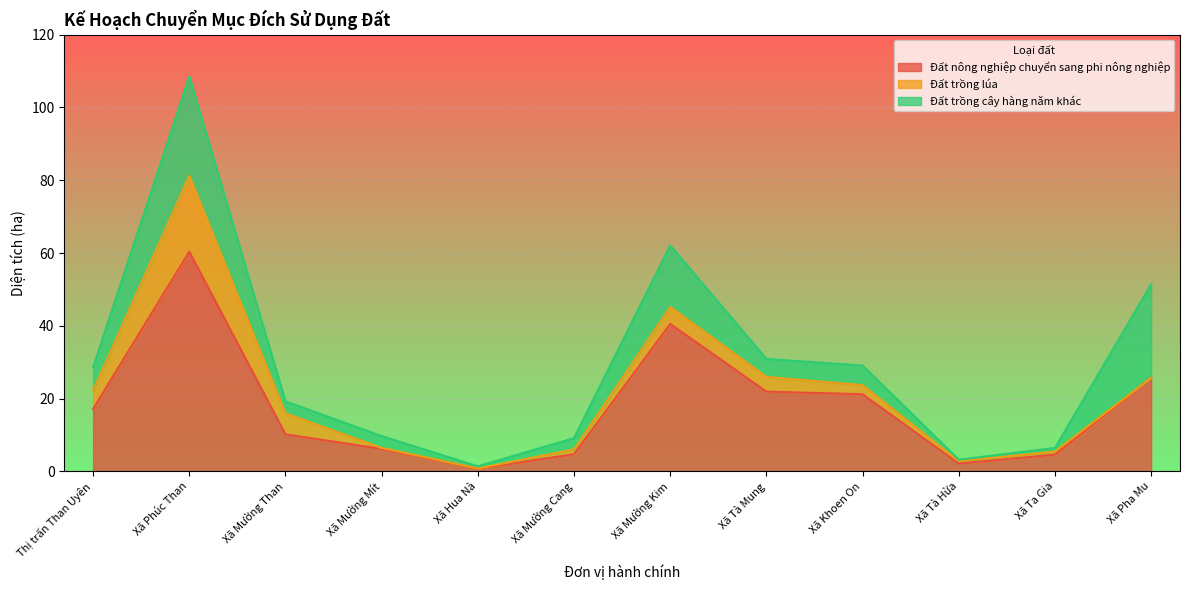

How many values in the Đất trồng cây hàng năm khác series are below 4?

6